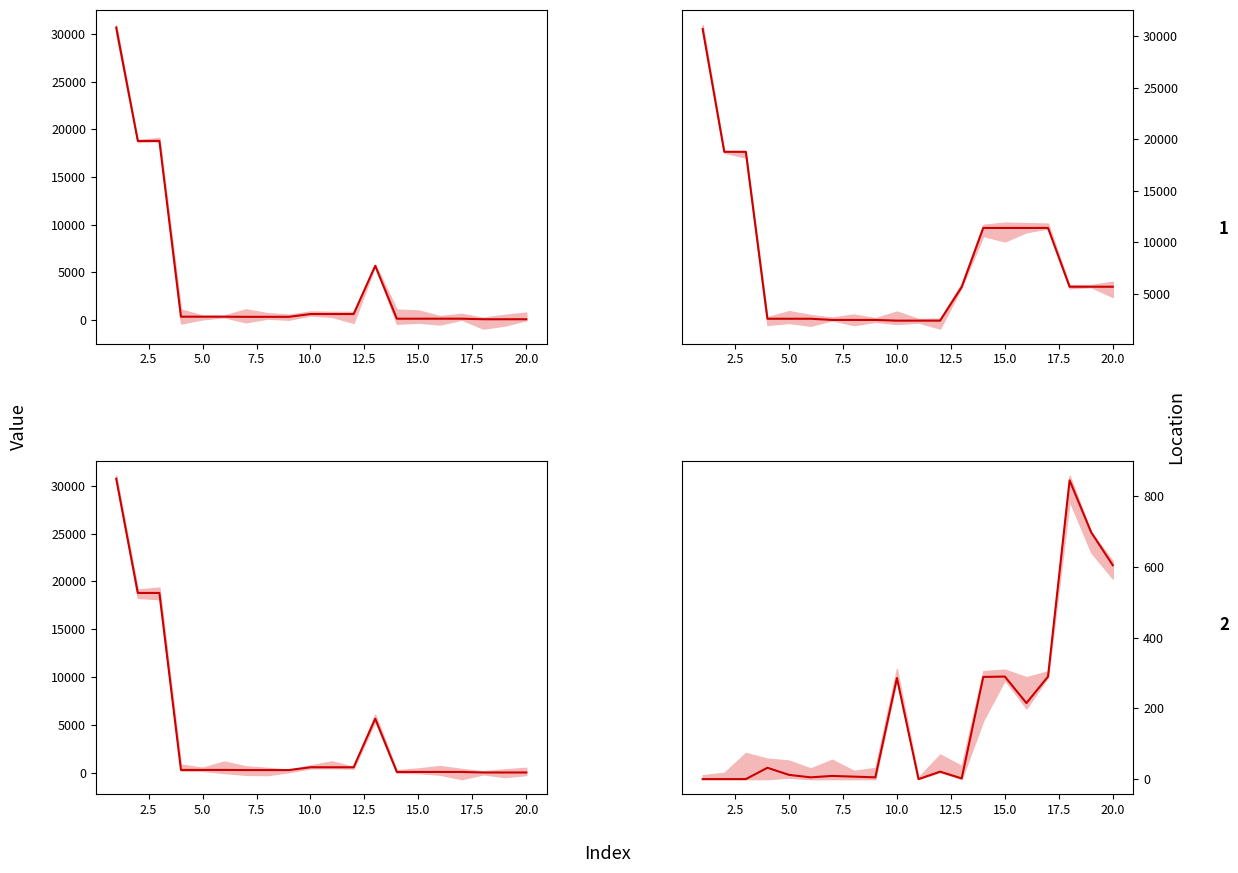

Count the number of data series in this chart.

4